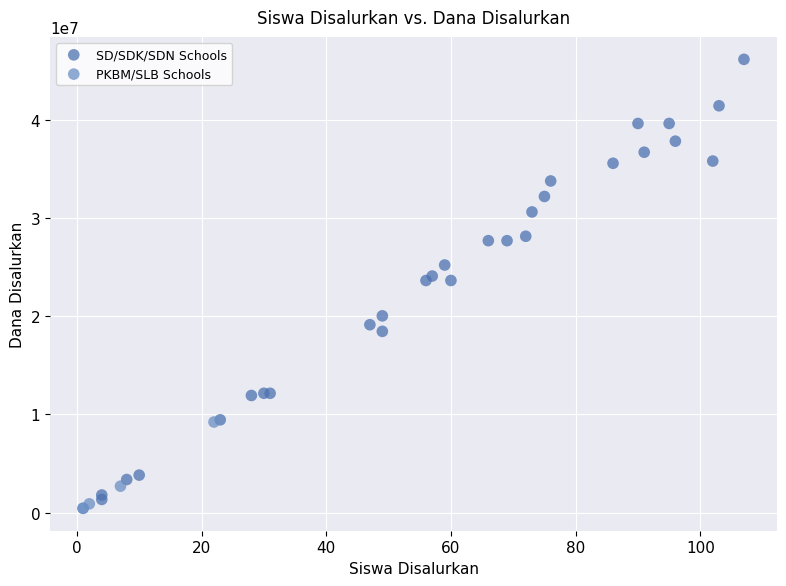

Which series has the widest spread of Y values?

SD/SDK/SDN Schools